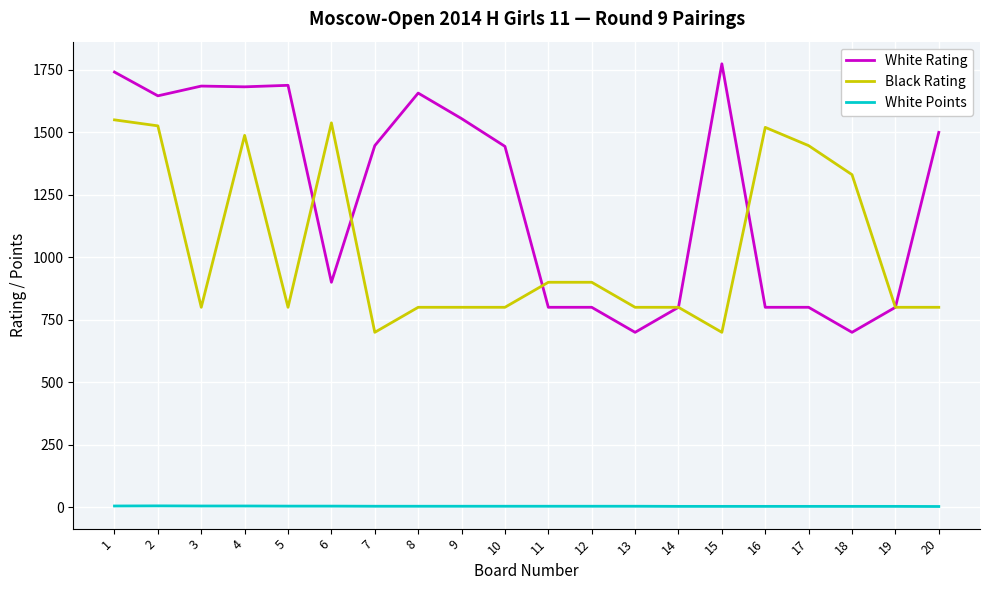

True or false: White Points has more than 0 interior local peaks.

True